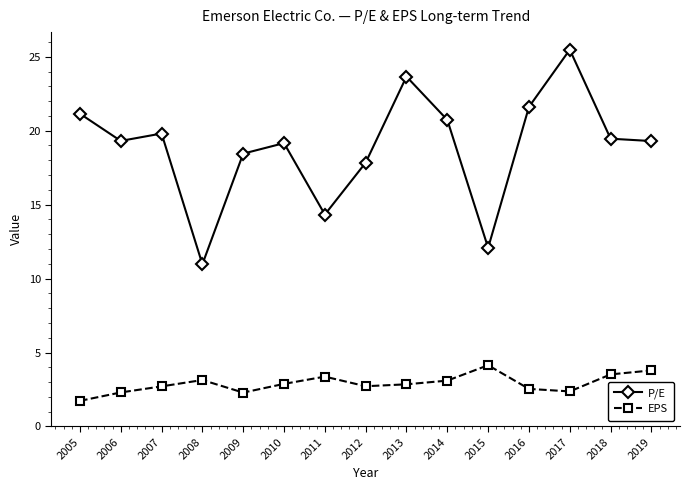

What is the spread (max minus min) of values at 2015?

7.9